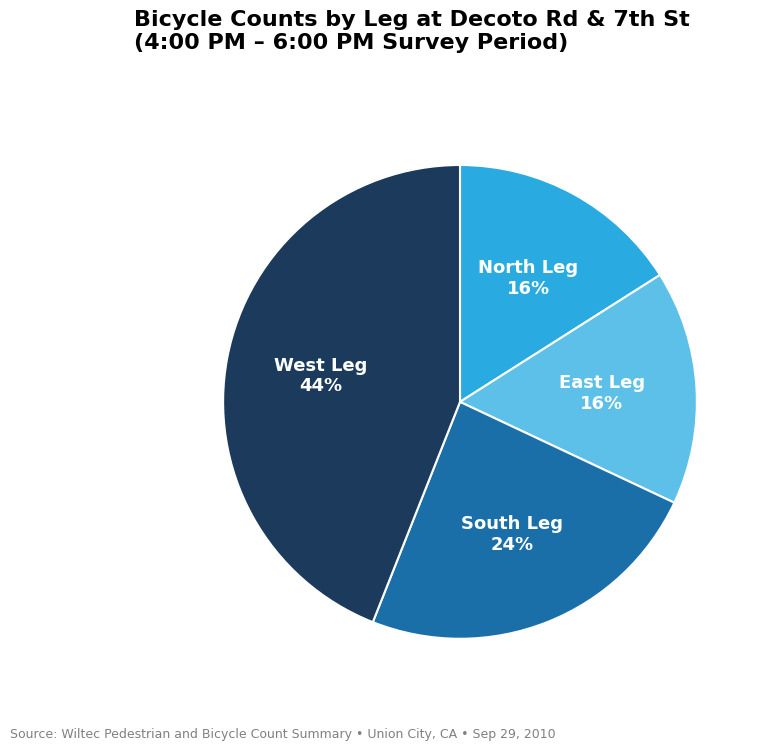

Which slice is the largest?

West Leg